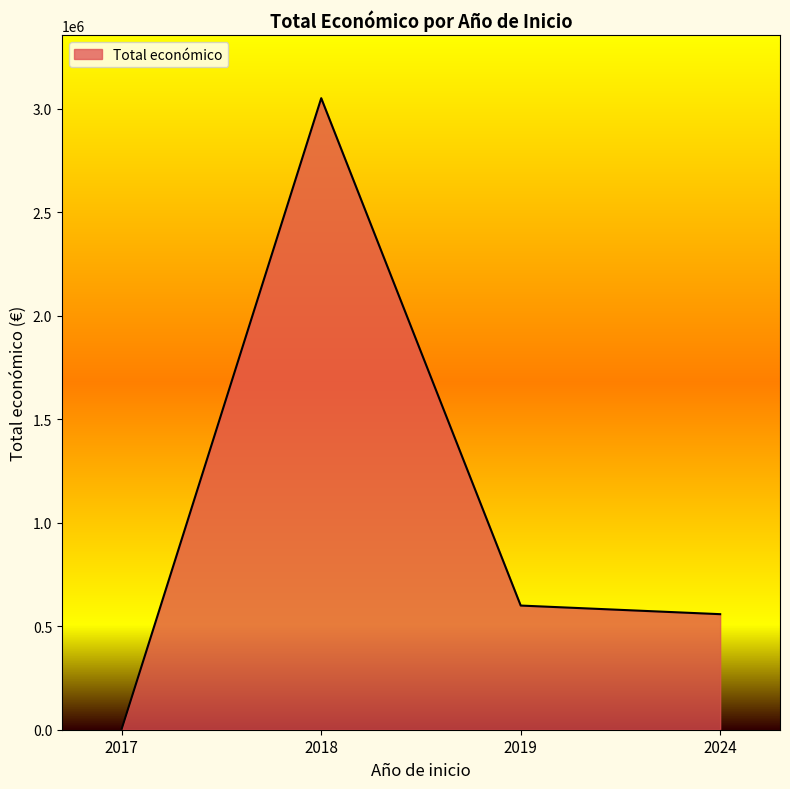

Approximately how many times larger is the value at 2024 compared to 2019?

0.9